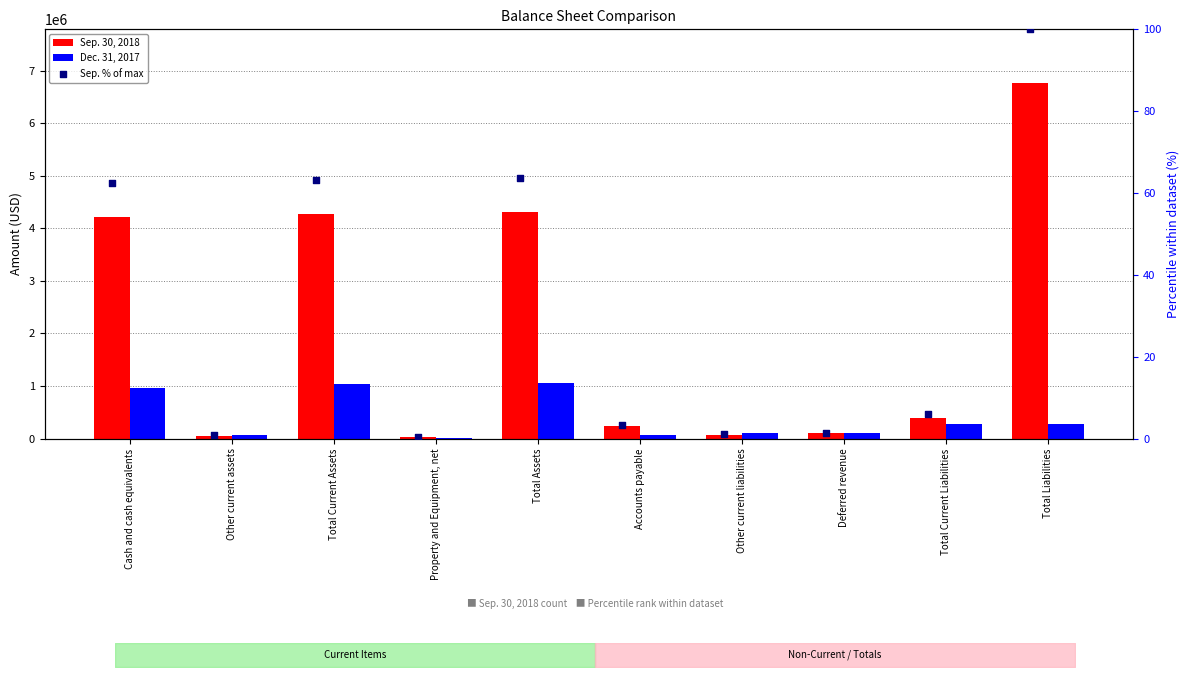

Which series has the largest total across all categories?

Sep. 30, 2018